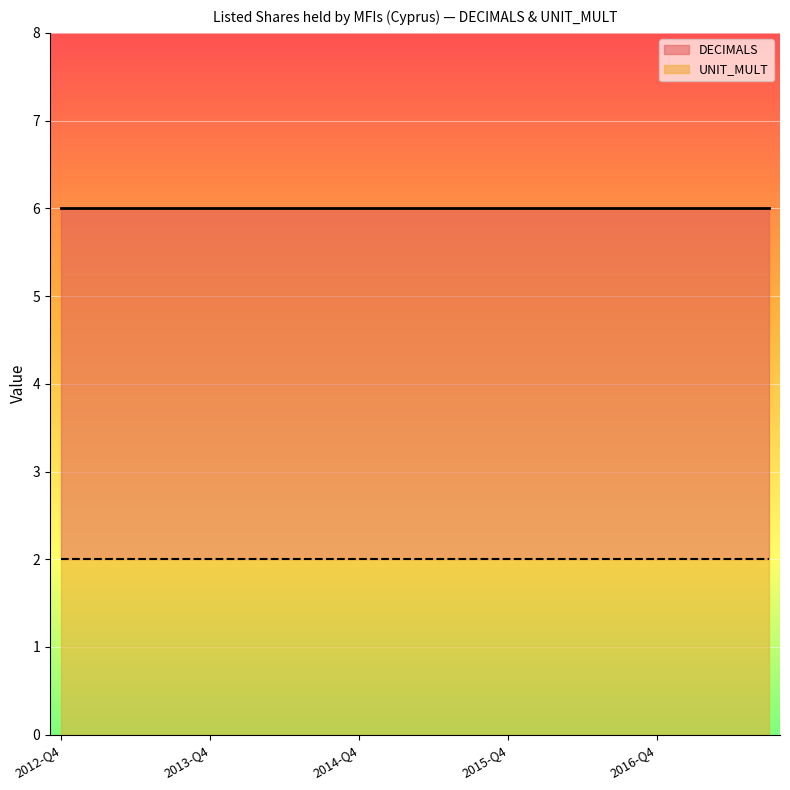

Is it true that UNIT_MULT equals 6 at 2013-Q3?

True